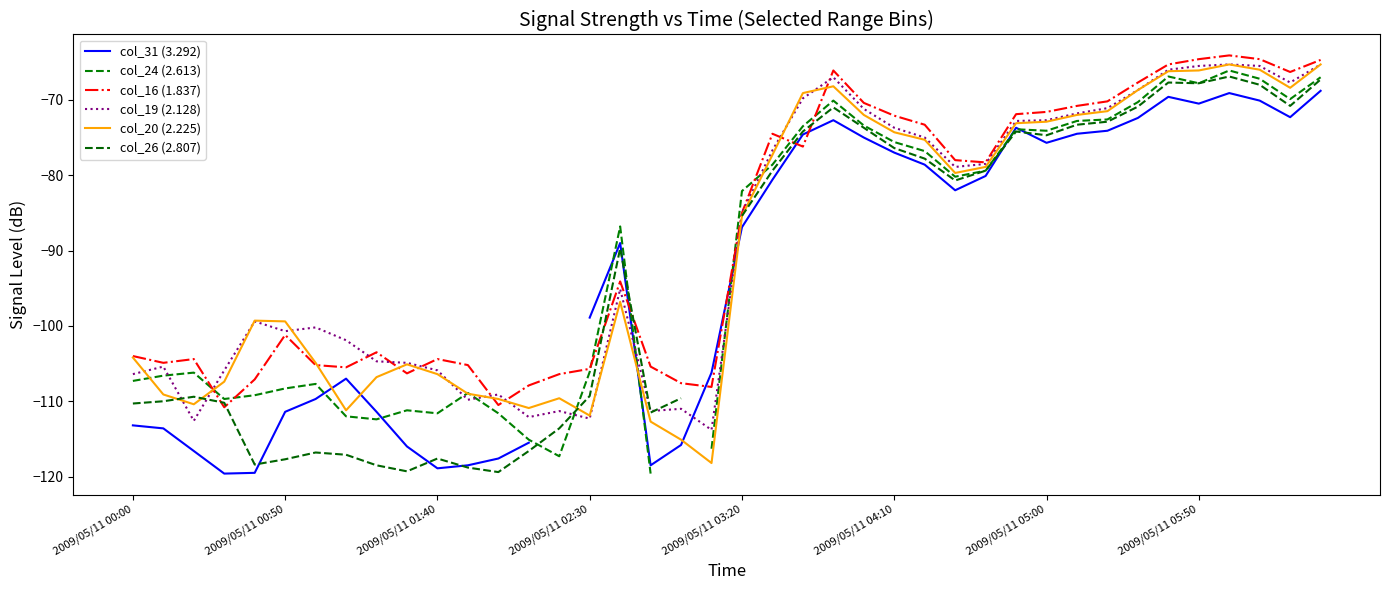

What is the difference between the maximum and minimum values in the col_19 (2.128) series?

48.5